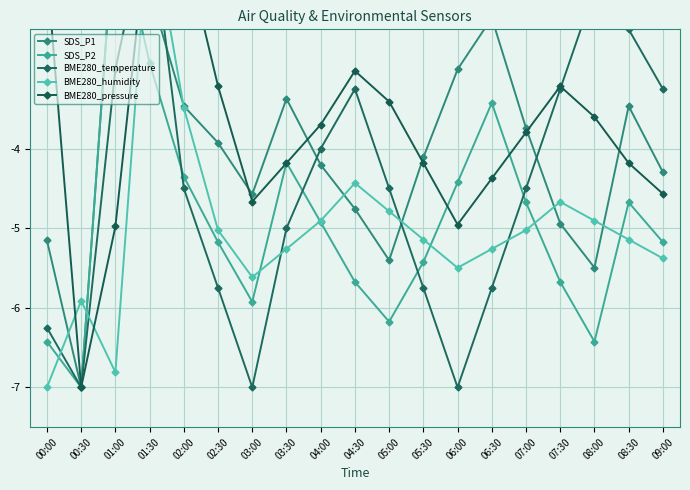

In BME280_humidity, how many points are higher than both neighbors (excluding endpoints)?

4